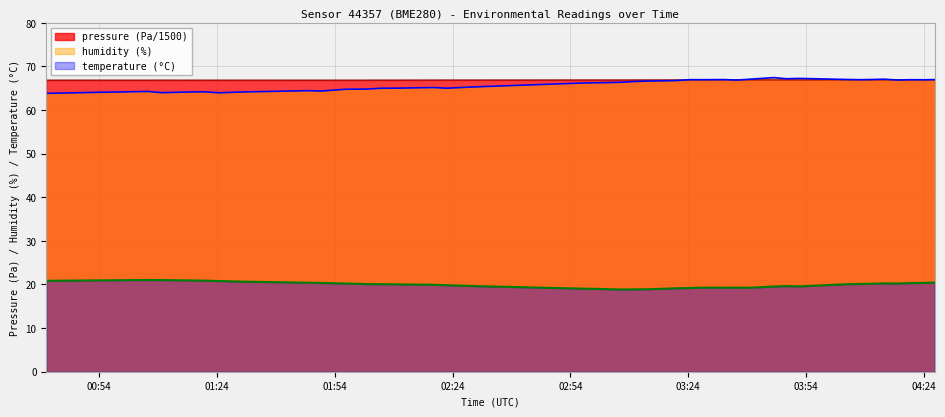

What is the maximum value for pressure?

66.9